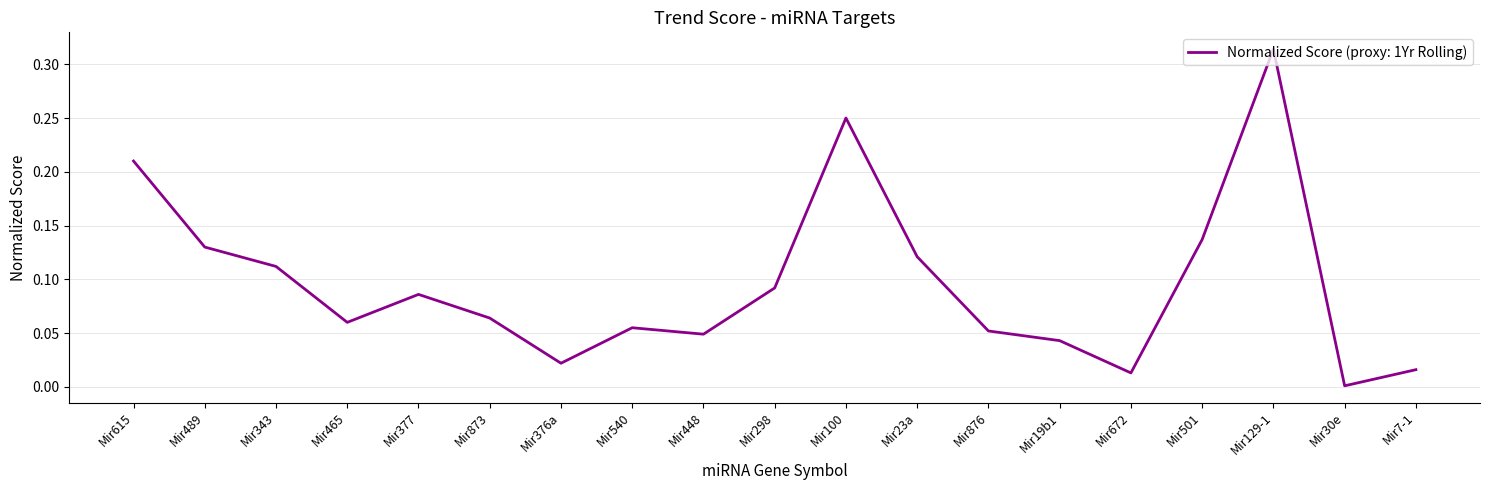

Which label corresponds to the largest value in the chart?

Mir129-1